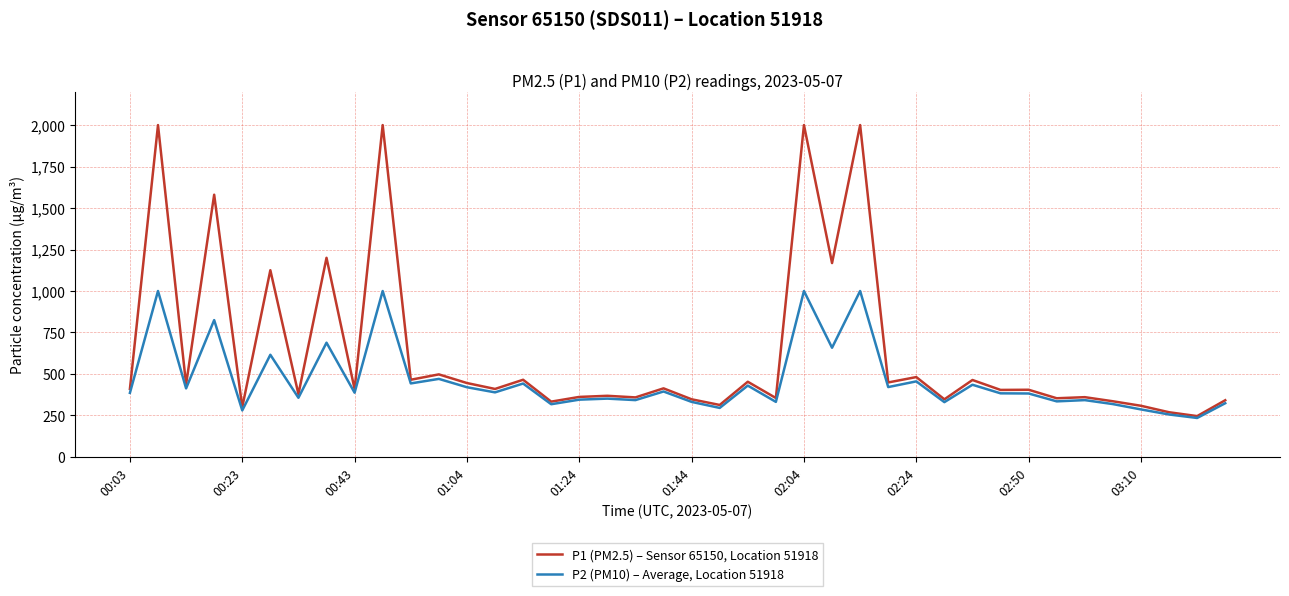

Which series has the largest total across all categories?

P1 (PM2.5) – Sensor 65150, Location 51918